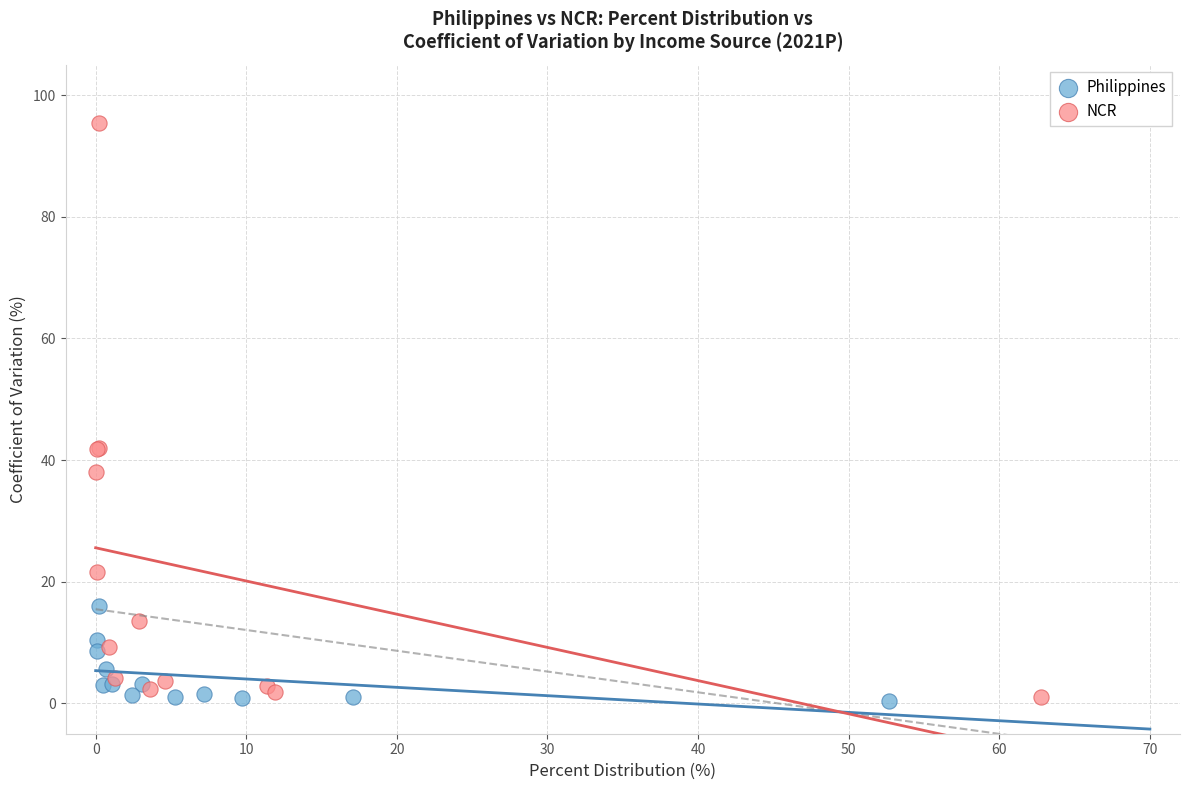

Which series reaches the maximum Y coordinate?

NCR